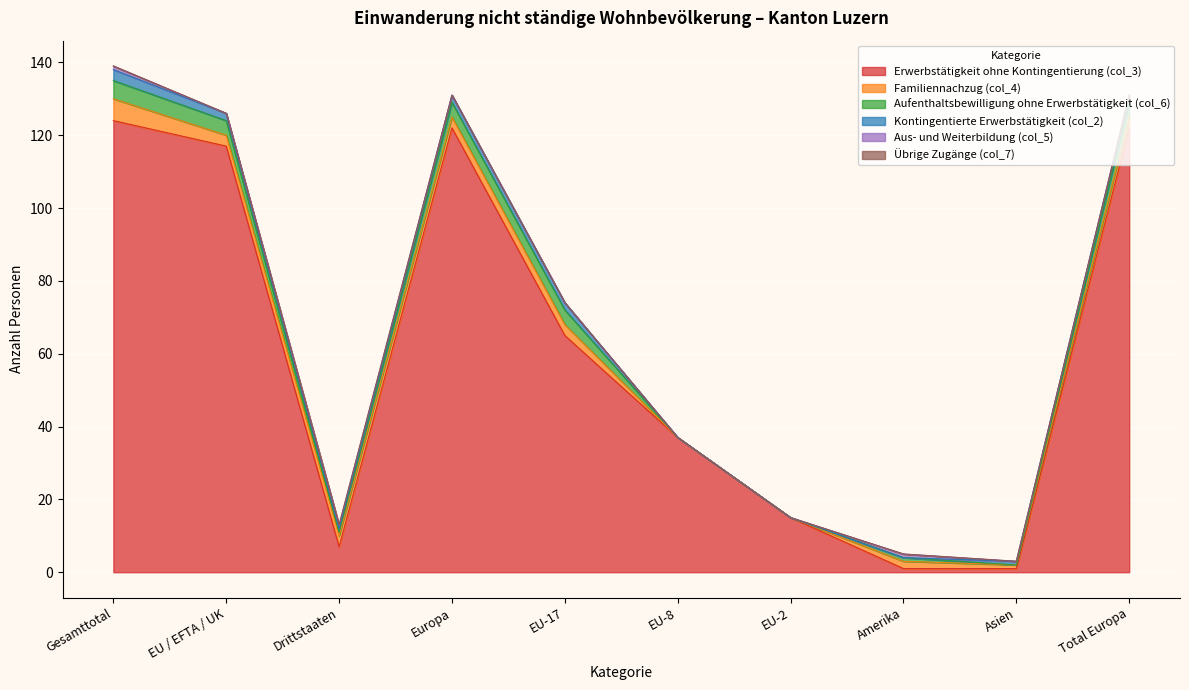

The Kontingentierte Erwerbstätigkeit (col_2) series shows 1 at Drittstaaten. True or false?

False